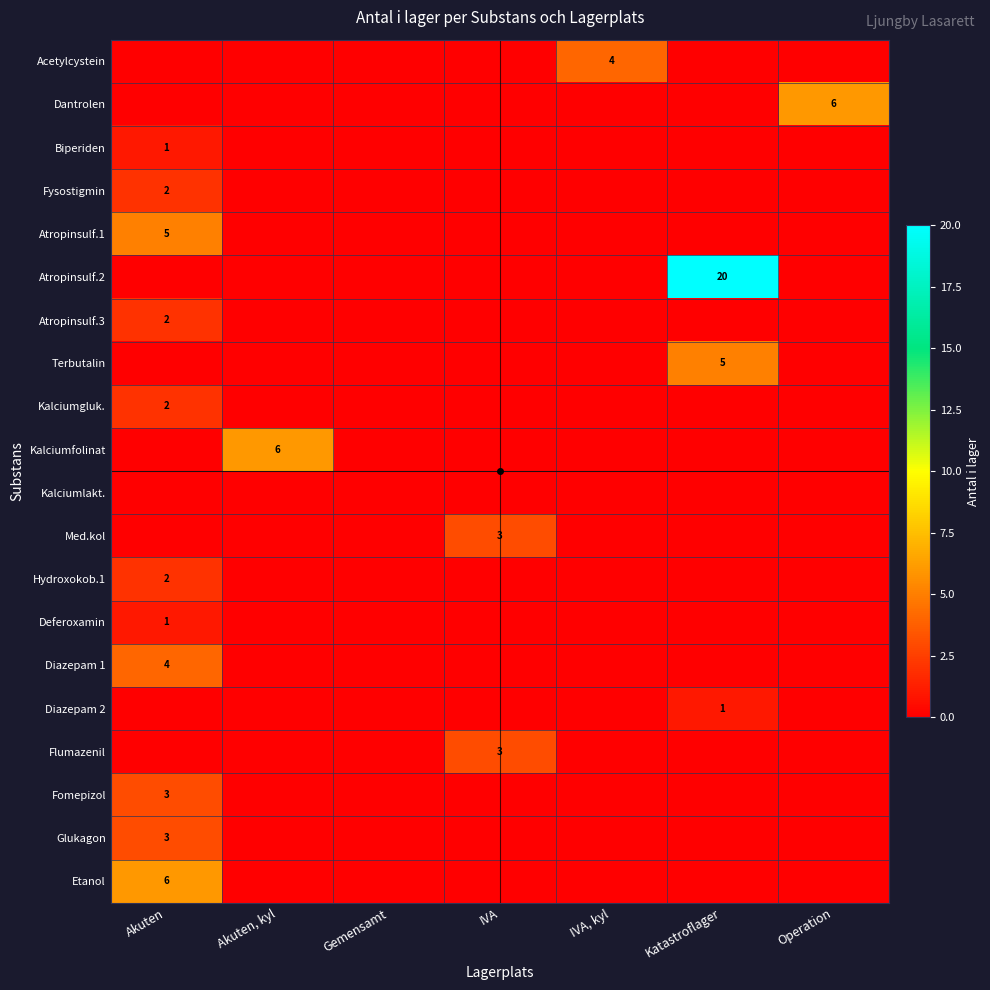

The Diazepam 2 series shows 1 at Katastroflager. True or false?

True